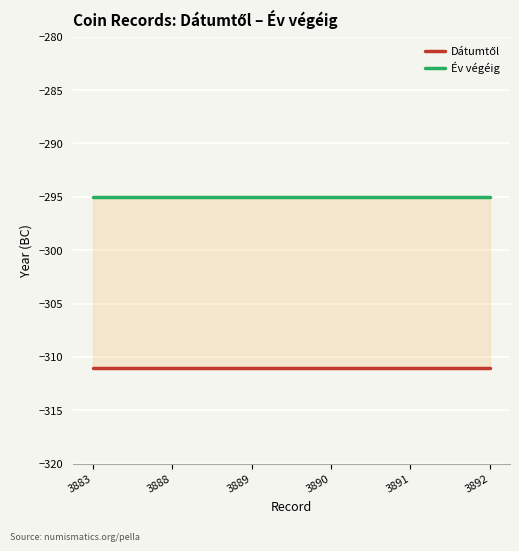

Is this an area chart (filled region under the line)?

No